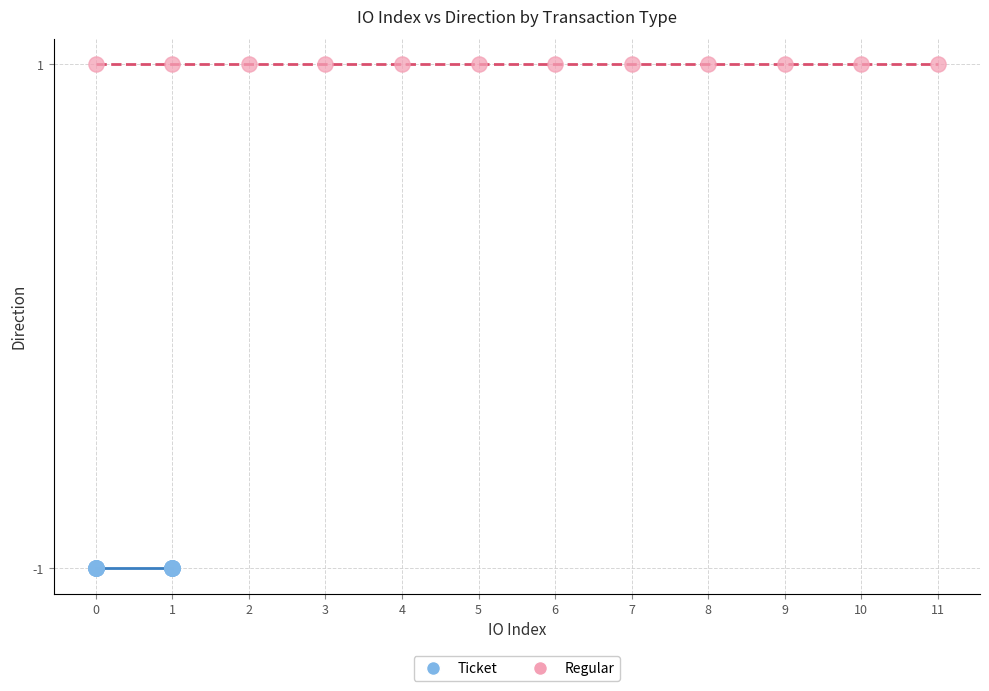

Which series contains the lowest Y value?

Ticket